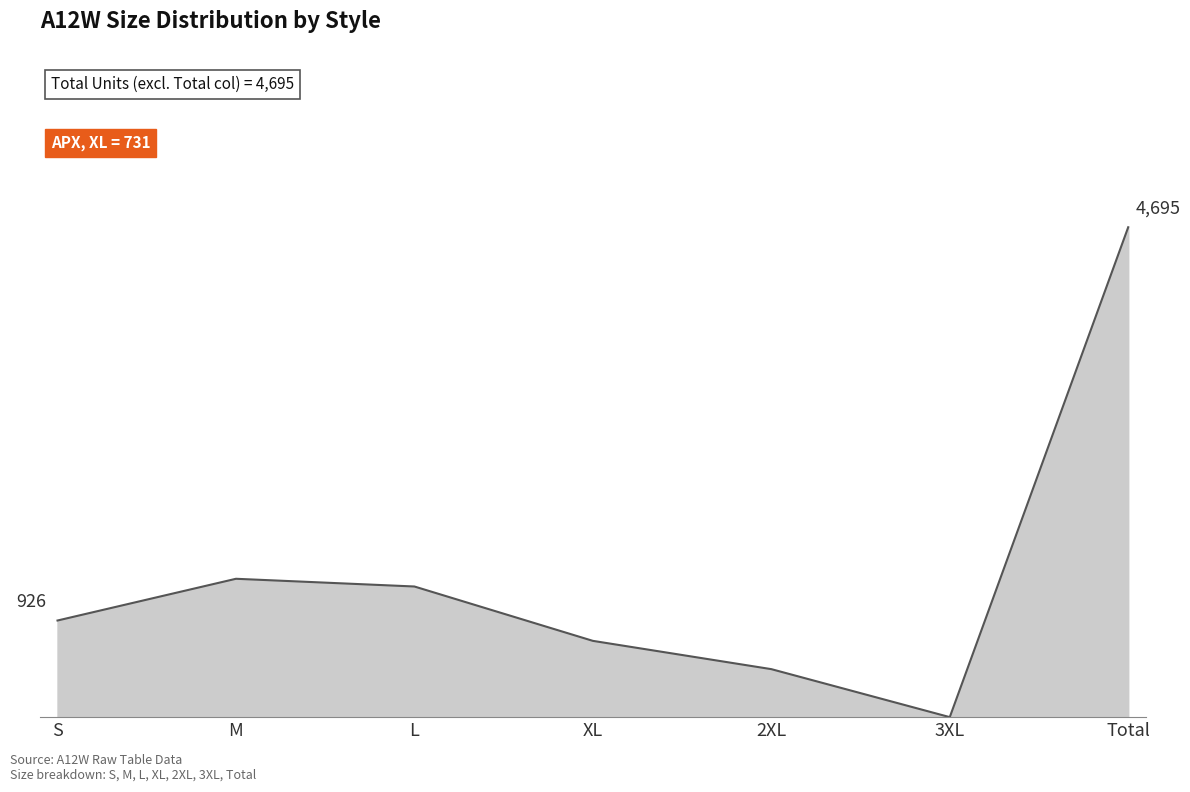

Which label corresponds to the largest value in the chart?

Total